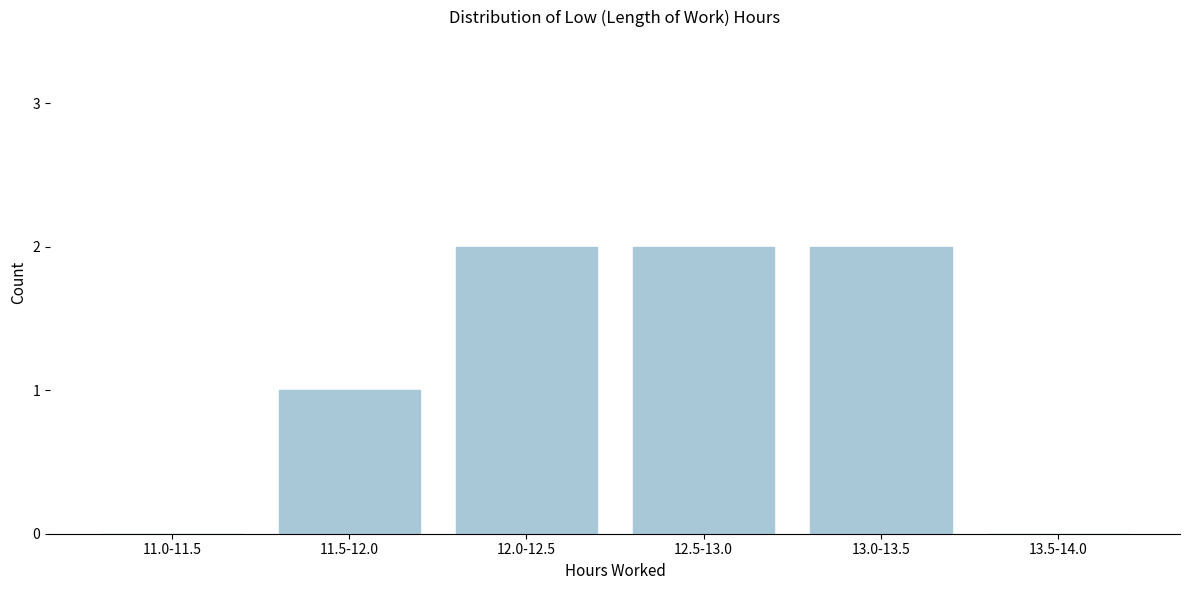

Reading left to right, transcribe all the data shown in this chart.

11.0-11.5=0	11.5-12.0=1	12.0-12.5=2	12.5-13.0=2	13.0-13.5=2	13.5-14.0=0